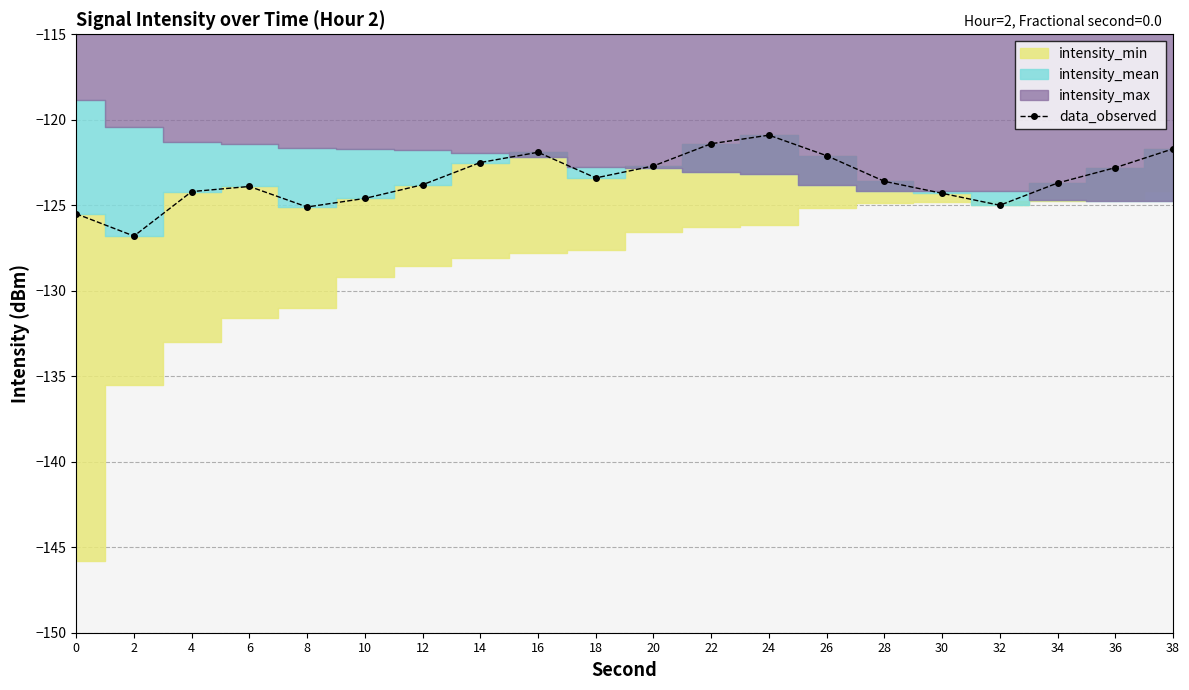

How many points are lower than both their immediate neighbors (excluding endpoints)?

4